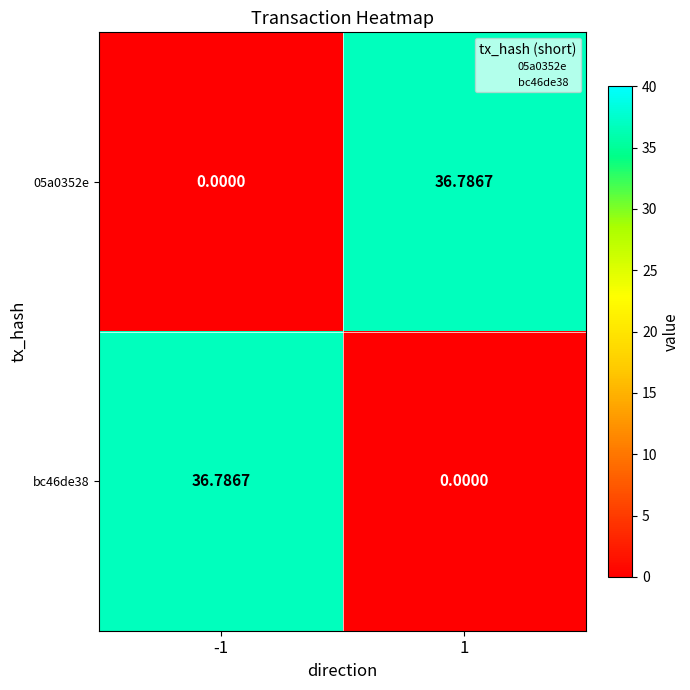

Is the value of 05a0352e at 1 greater than the value of bc46de38 at 1?

Yes